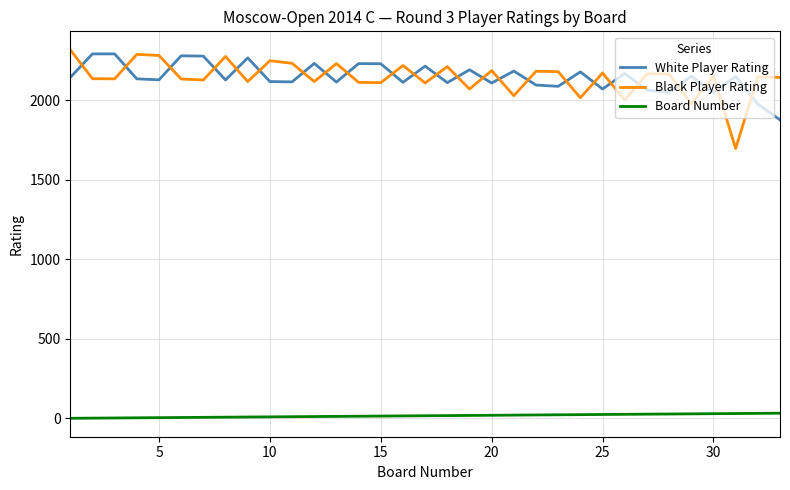

What is the difference between the maximum and minimum values in the Black Player Rating series?

621